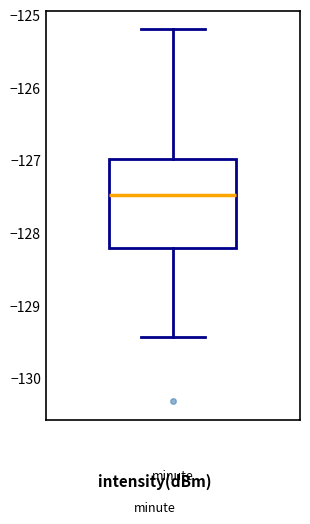

Read this box plot against the y-axis: the position of the median line, the range covered by the box, and the ends of both whiskers. The values are not printed on the chart, so give them approximately, as read against the axis.

median -127.5, box -128.2 to -127.0, whiskers -129.4 to -125.2